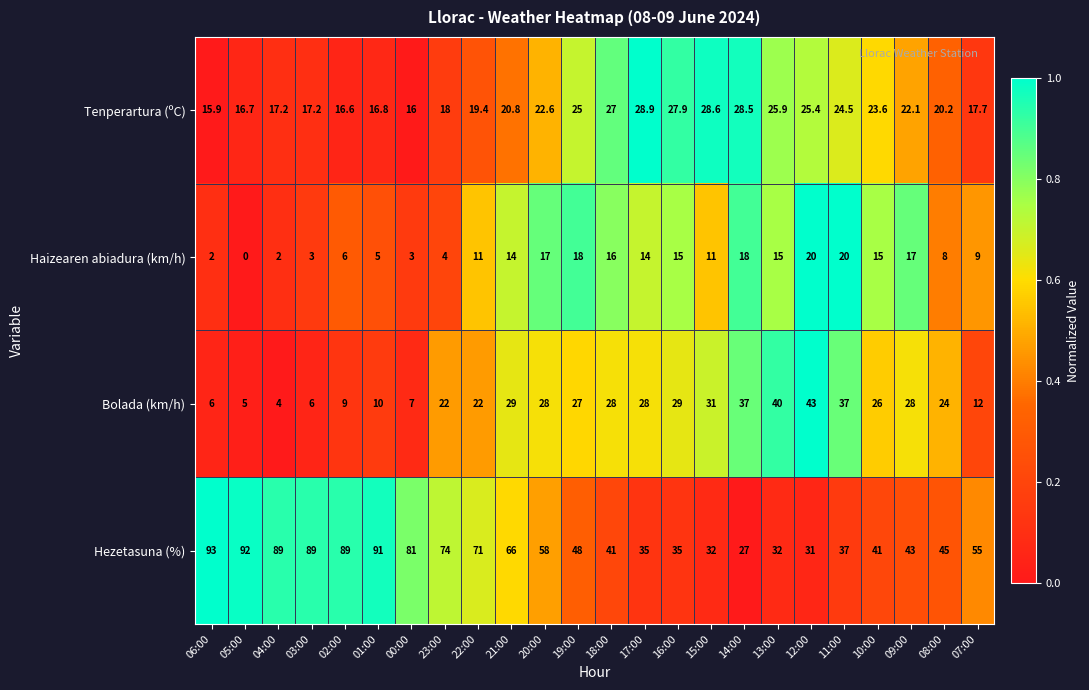

Between 05:00 and 14:00, which series saw the biggest shift?

Hezetasuna (%)